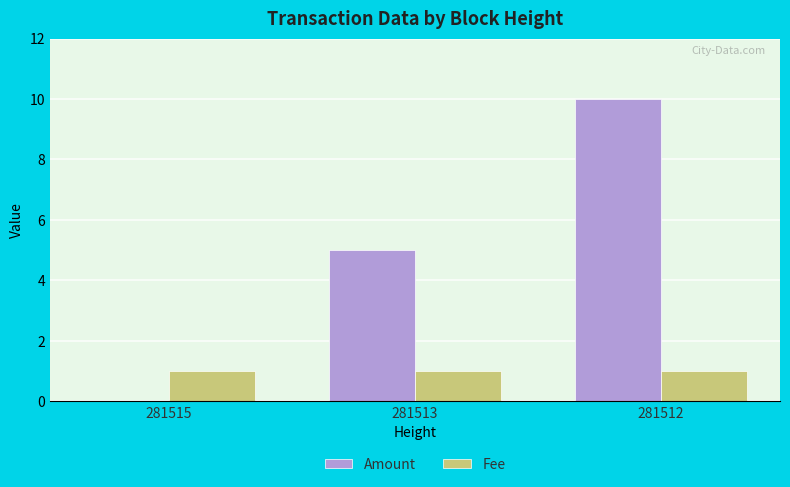

What is the maximum value for Amount?

10